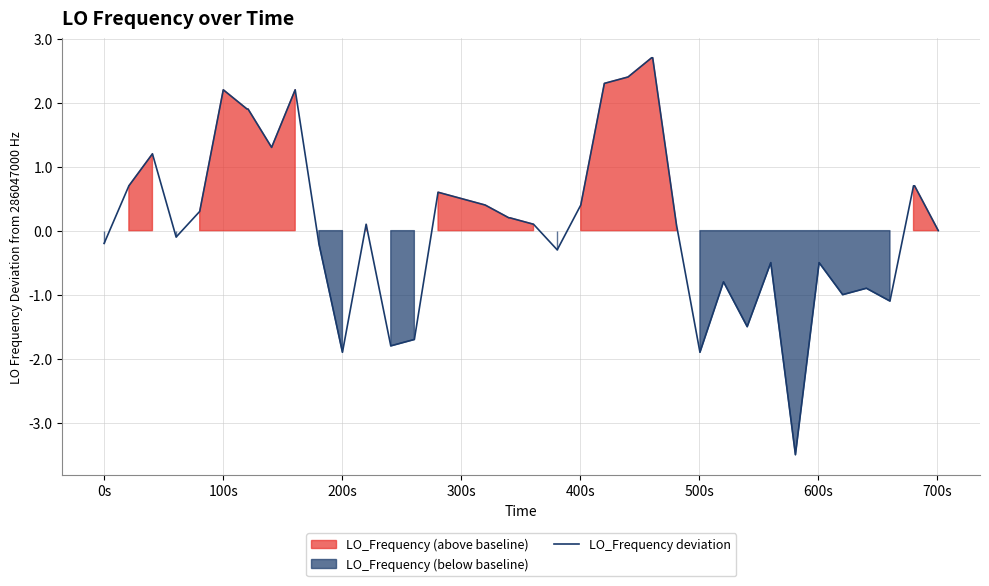

What is the highest value of the LO_Frequency deviation series?

2.7